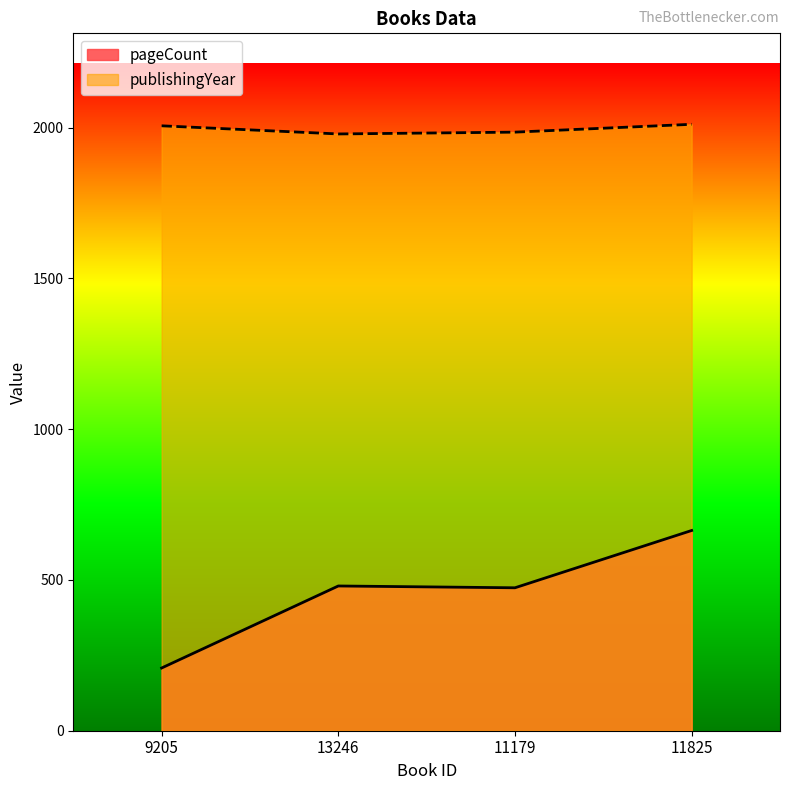

At 11825, list the series in order from largest to smallest.

publishingYear, pageCount